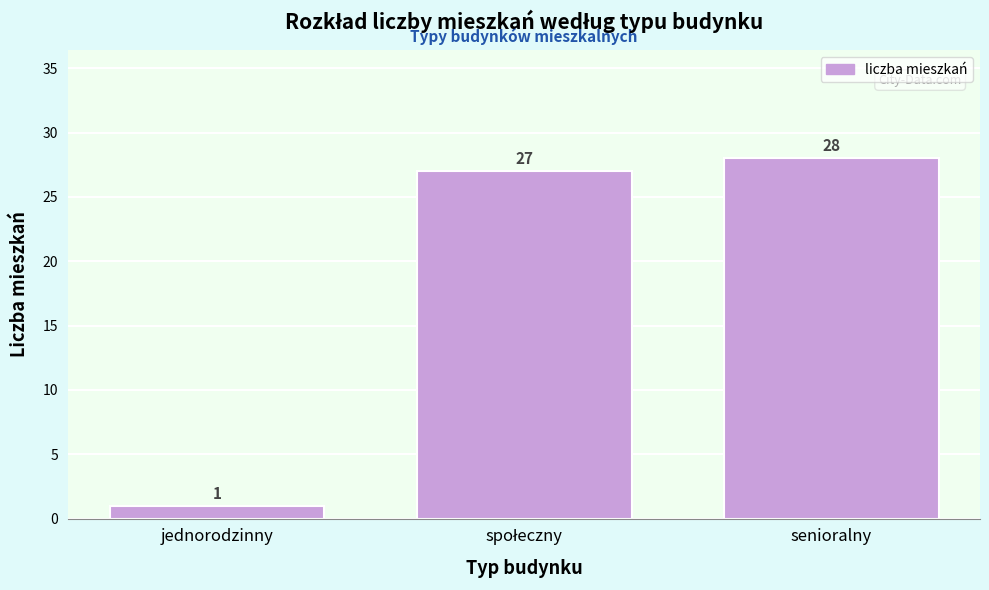

Reading left to right, transcribe all the data shown in this chart.

1	27	28